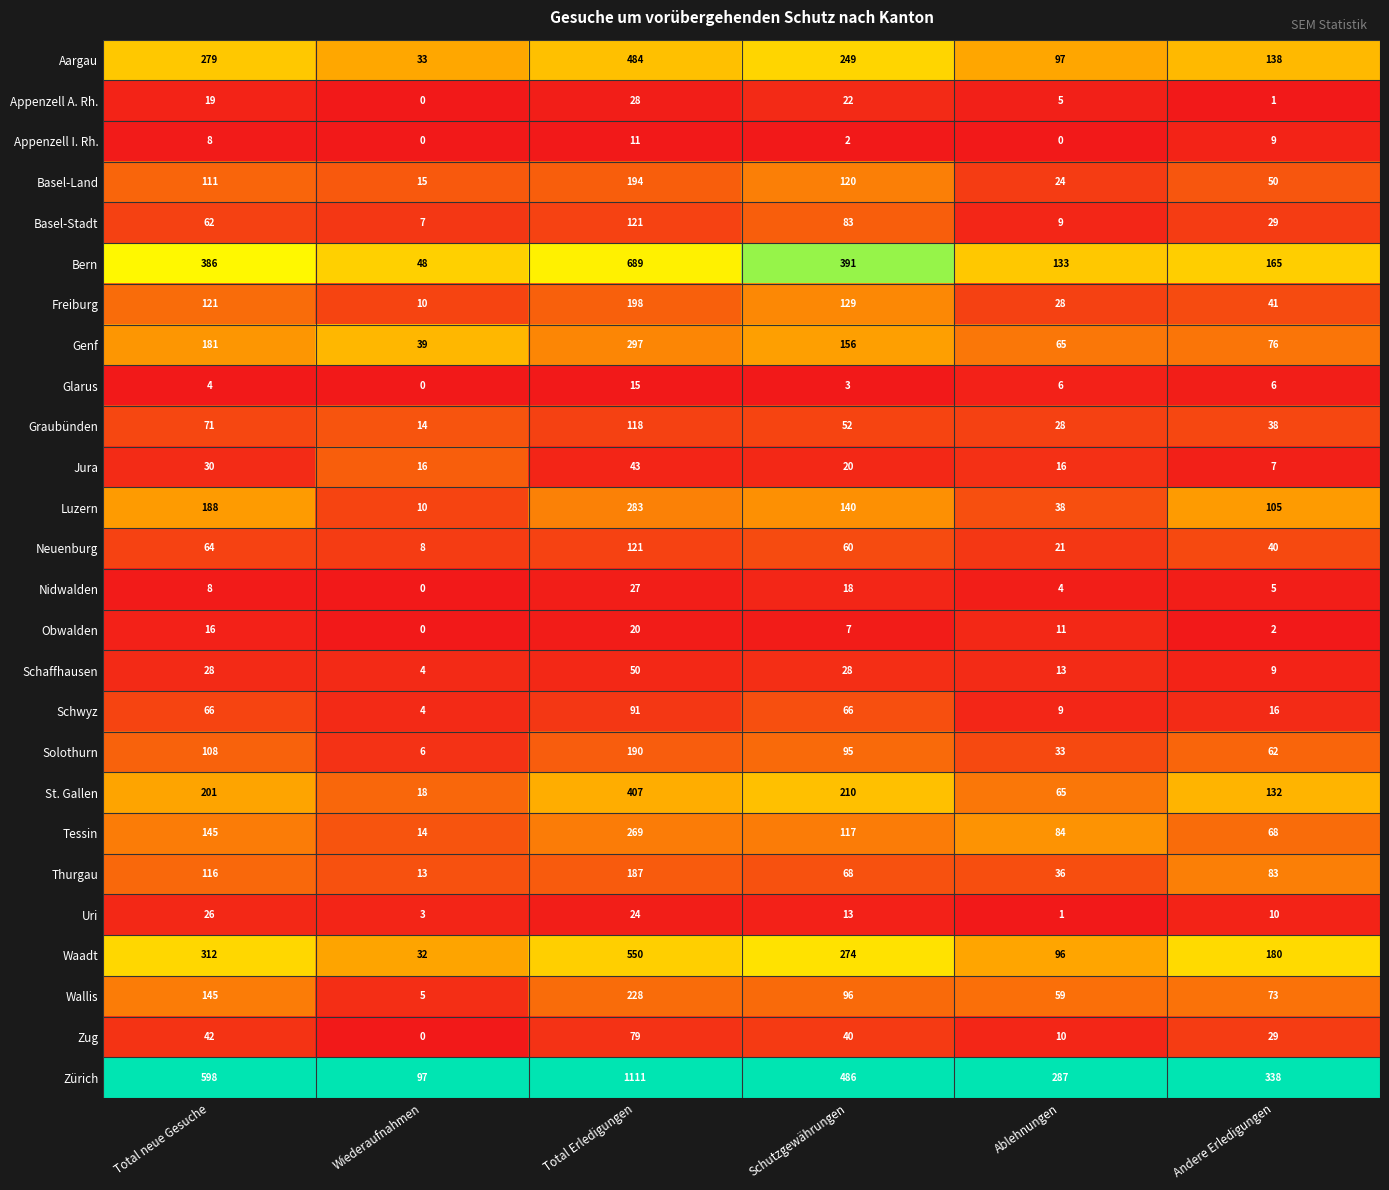

Where does the Graubünden series first go above 52?

Total neue Gesuche